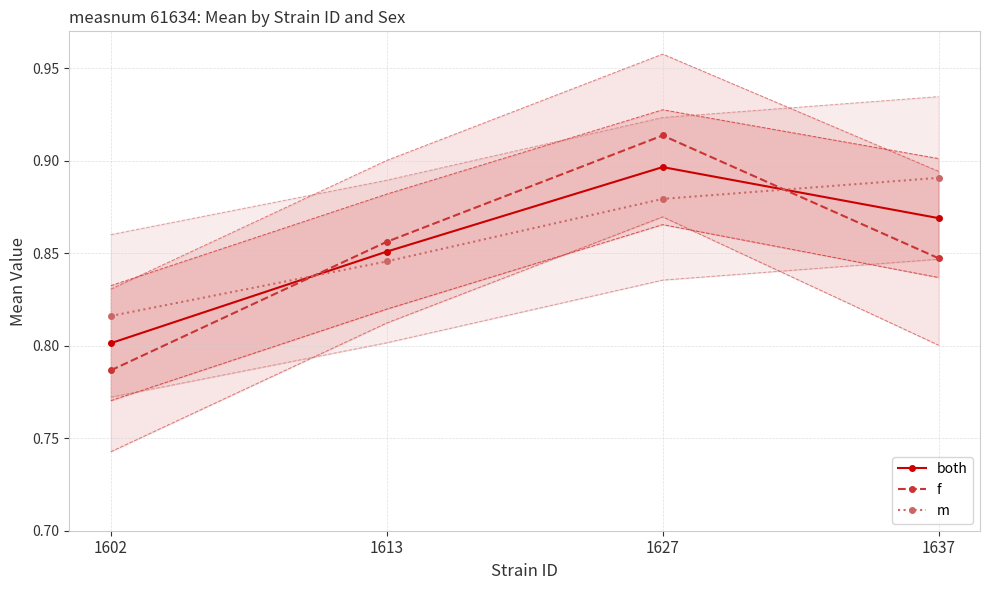

How many lines are shown in the chart?

3